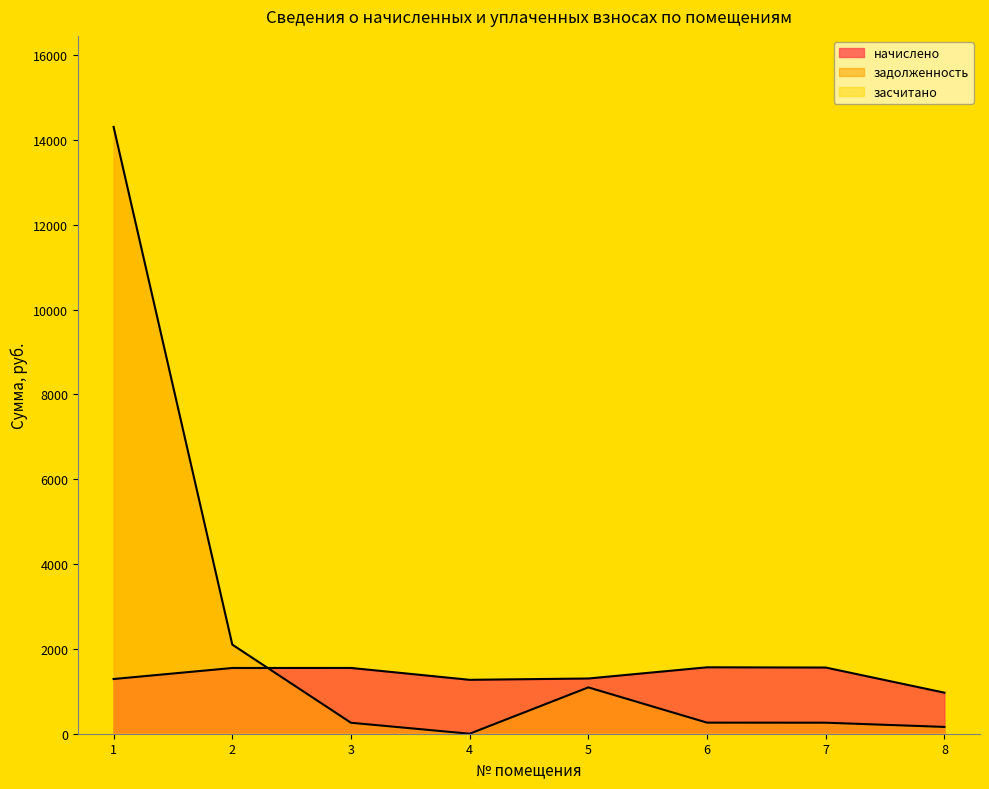

Which category has the highest value in the начислено series?

6